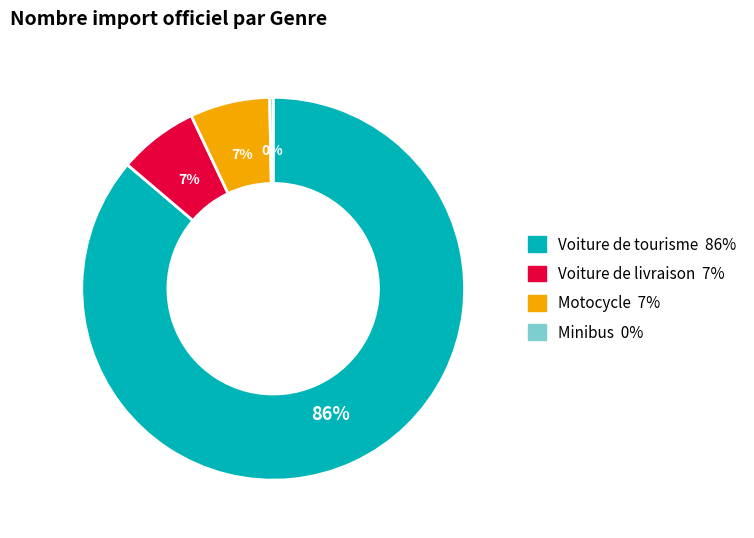

Between Minibus and Voiture de livraison, which is larger?

Voiture de livraison